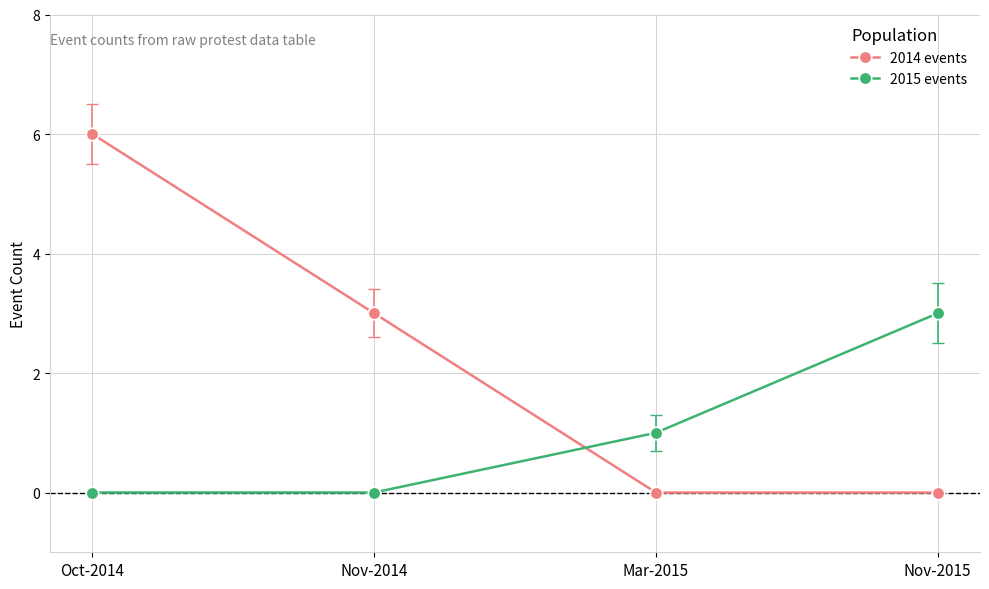

What is the total value across all series at Oct-2014?

6